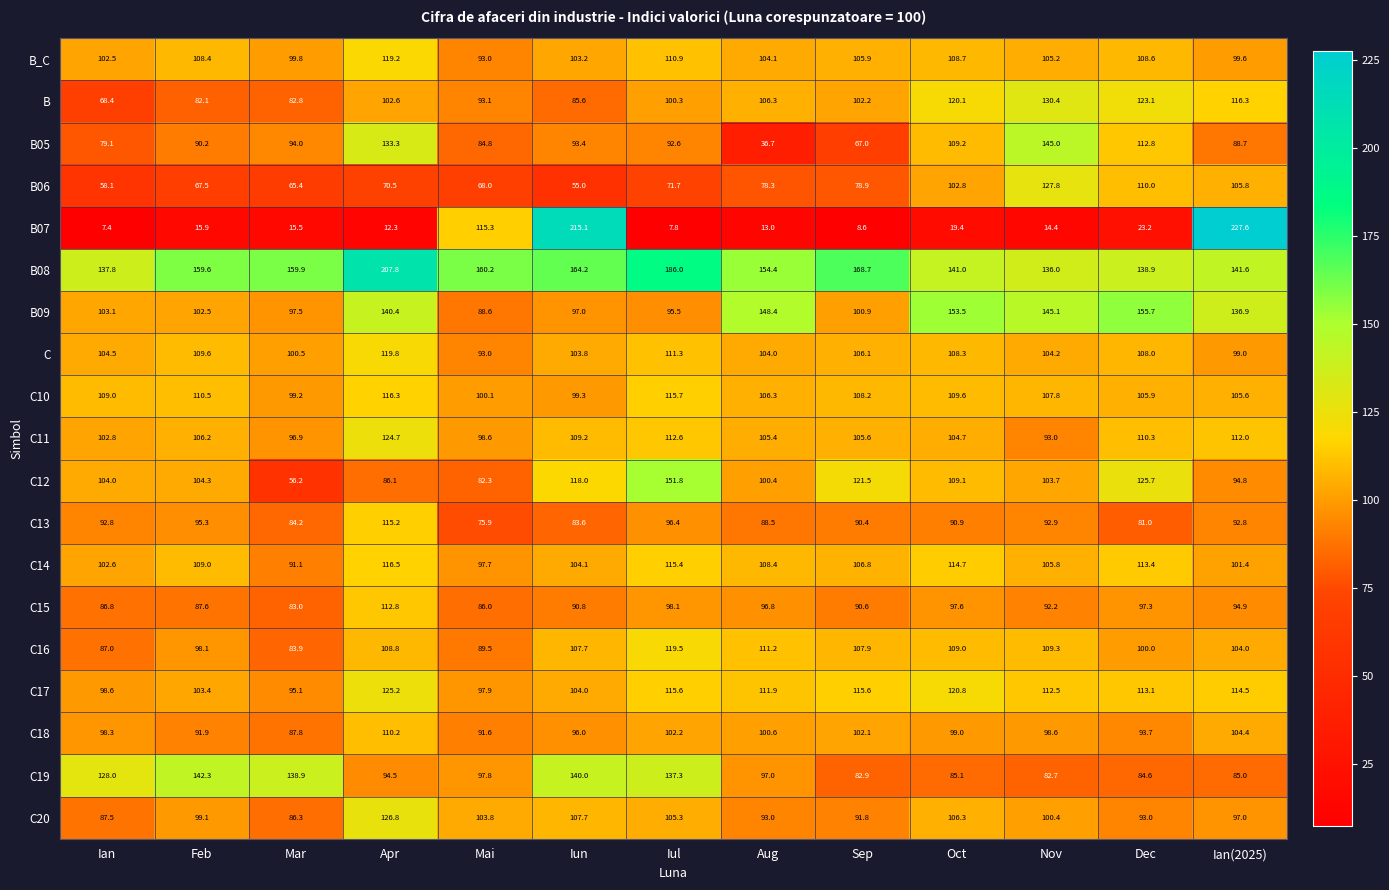

How many categories are shown in the chart?

13